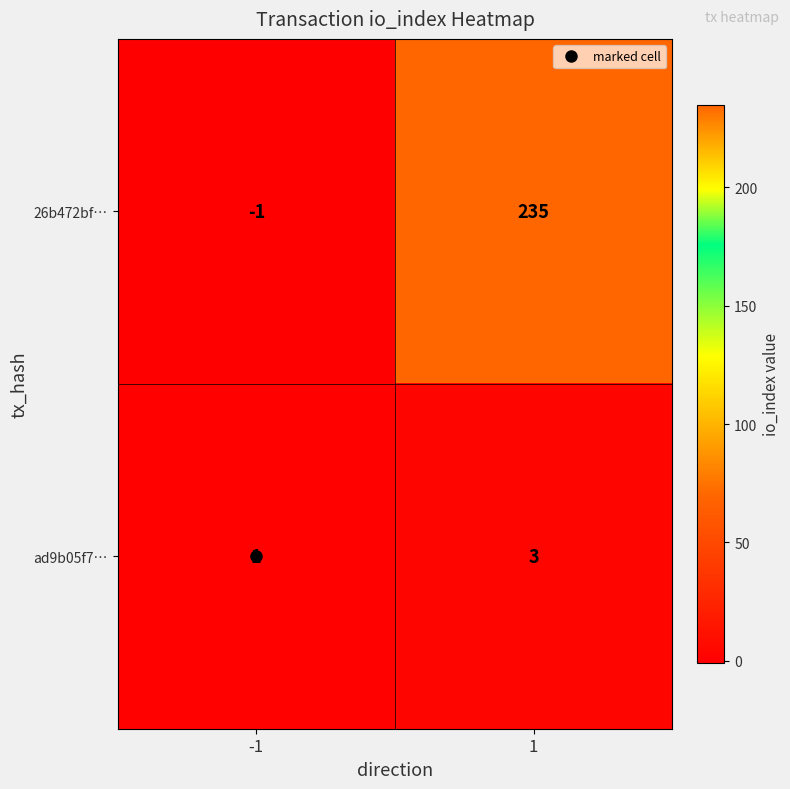

The ad9b05f7… series shows 1 at -1. True or false?

True